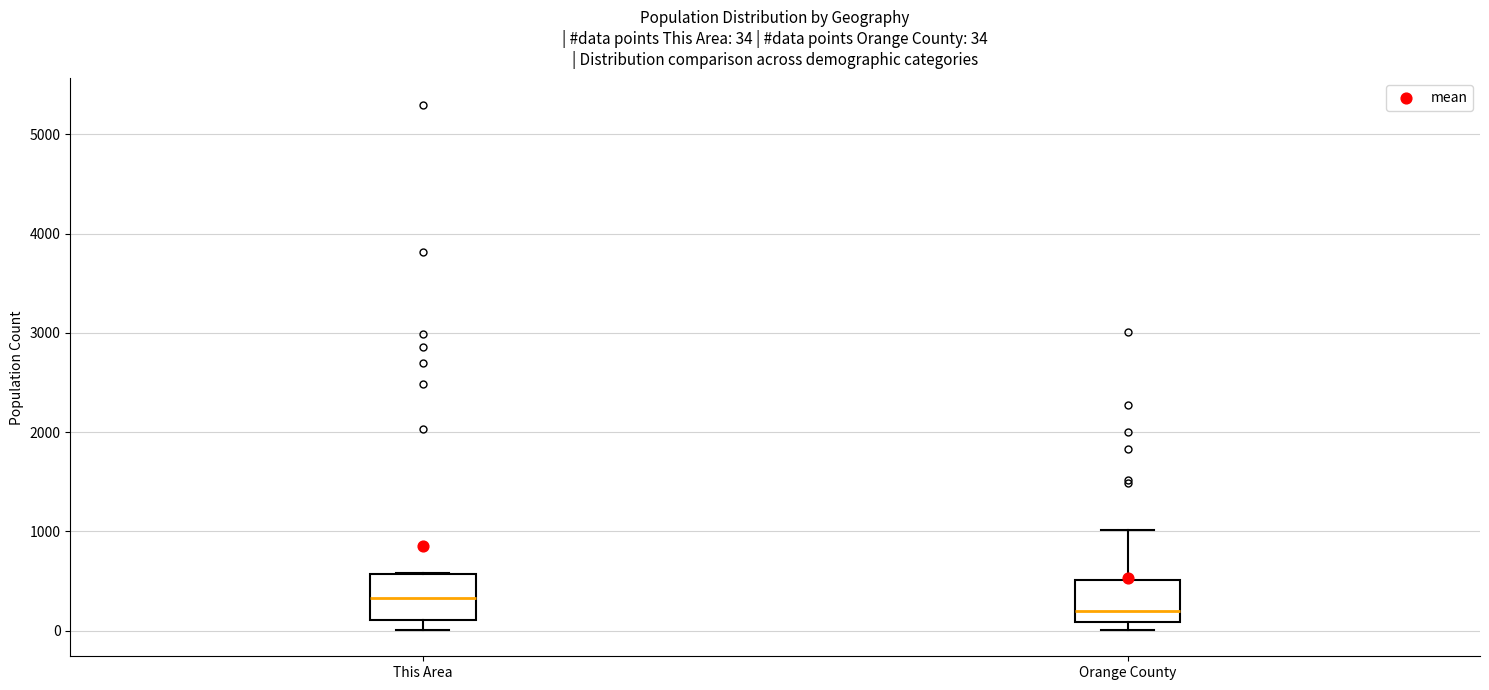

Which box's median line is the lowest?

Orange County